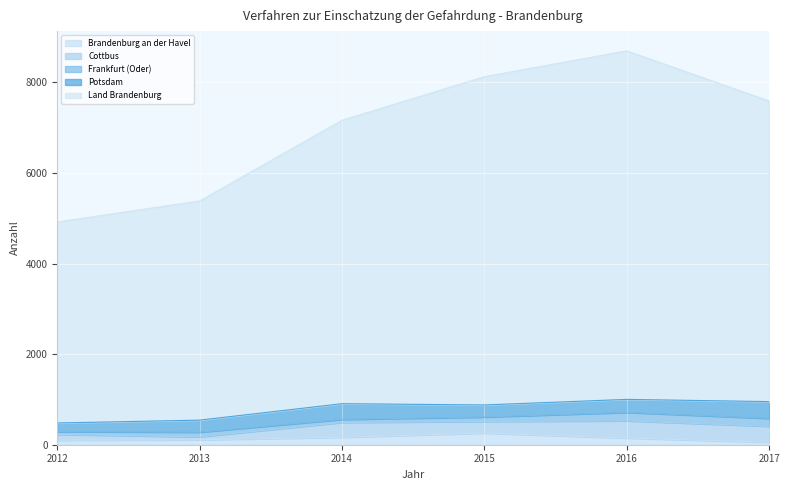

Which series has the largest total across all categories?

Land Brandenburg